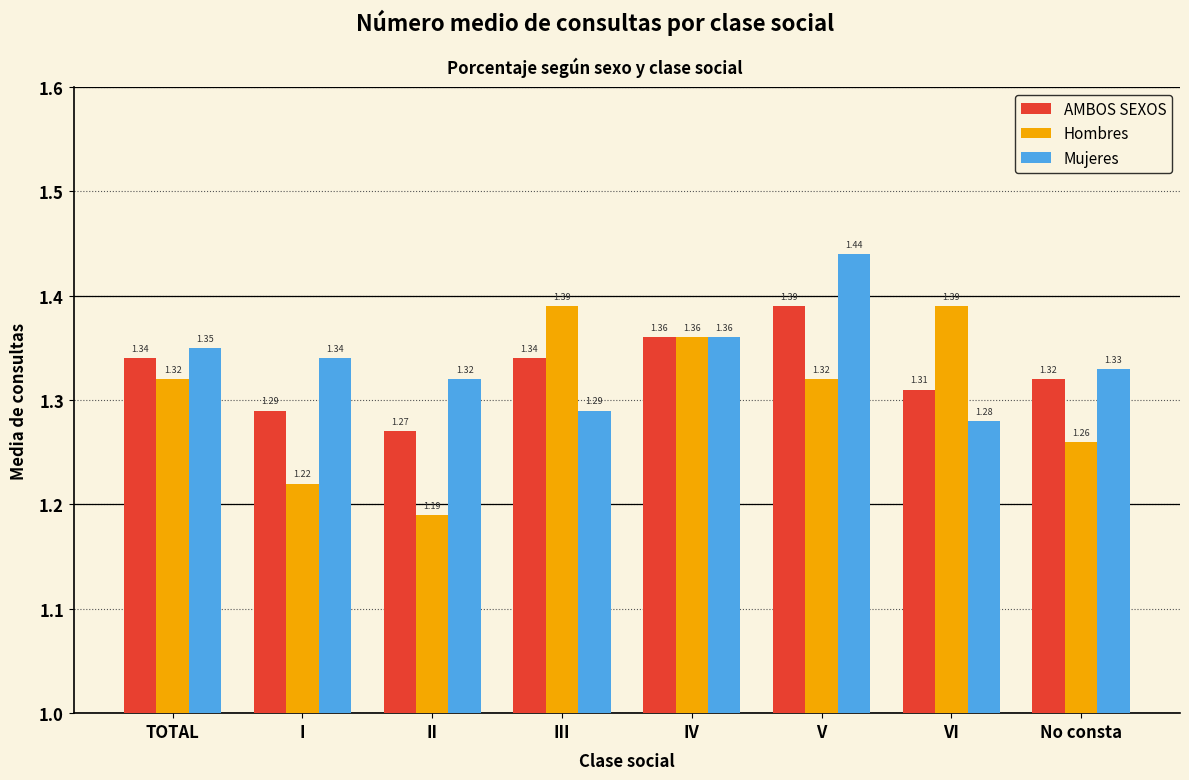

What is the sum of the Mujeres values at TOTAL and IV?

2.7